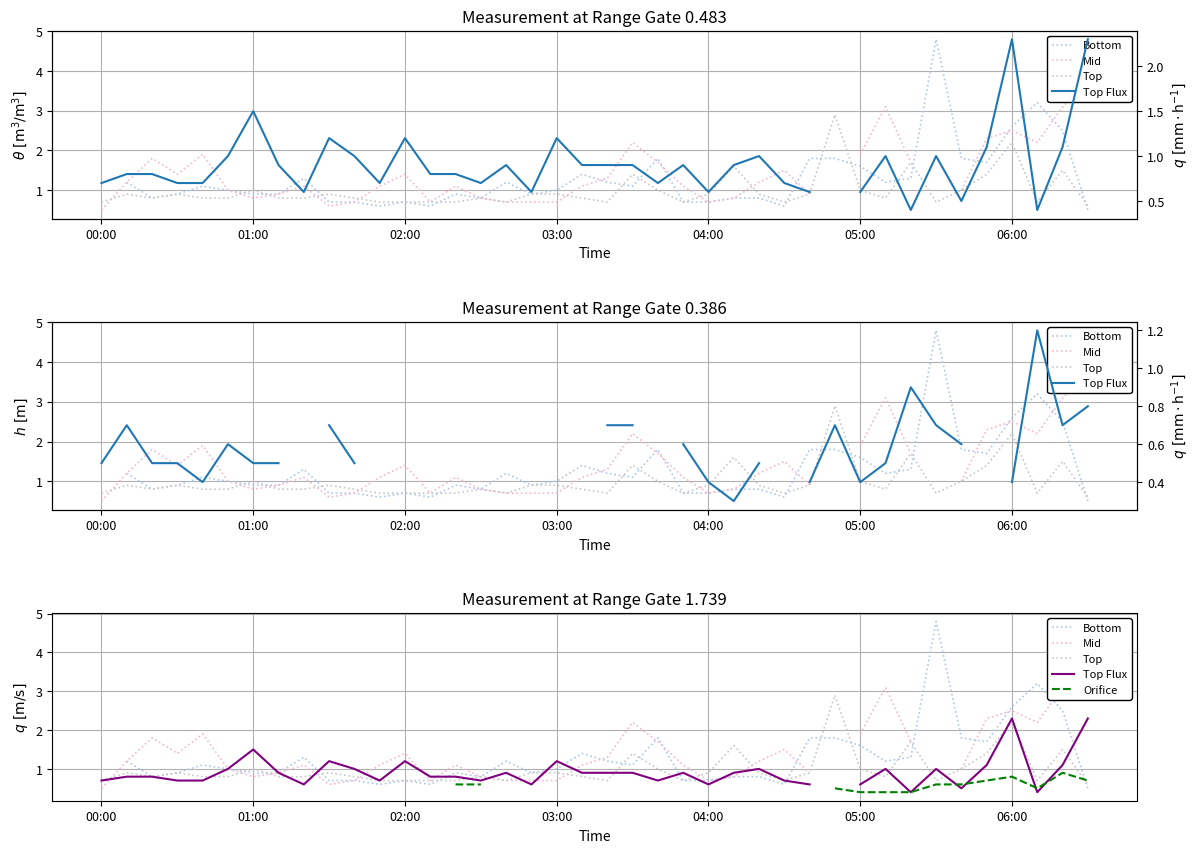

What is the difference between the second highest and minimum values in the Orifice series?

0.4